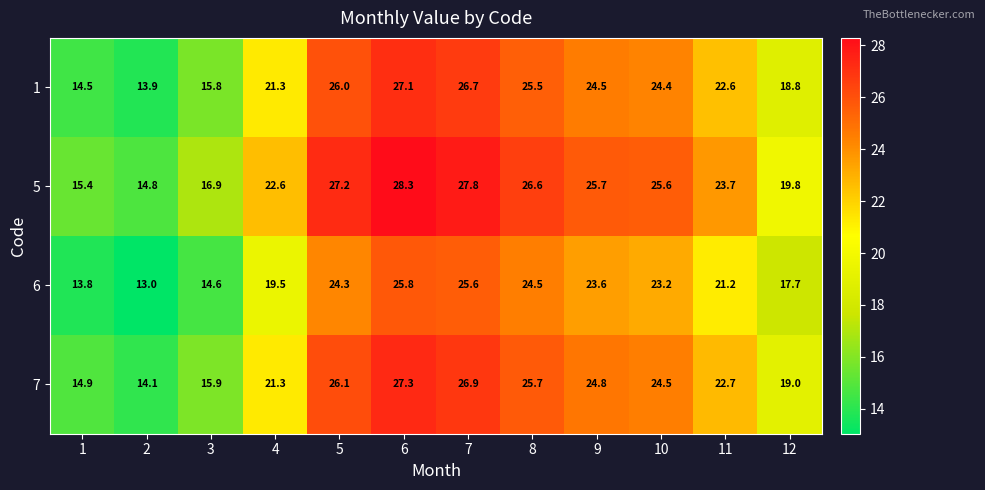

The 5 series shows 27.2 at 5. True or false?

True